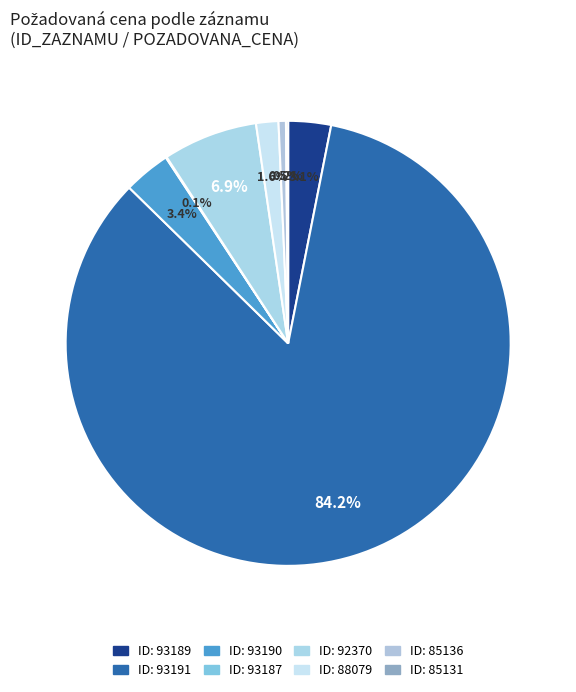

To the nearest percent, what is the difference between the largest and smallest slice percentages?

84%